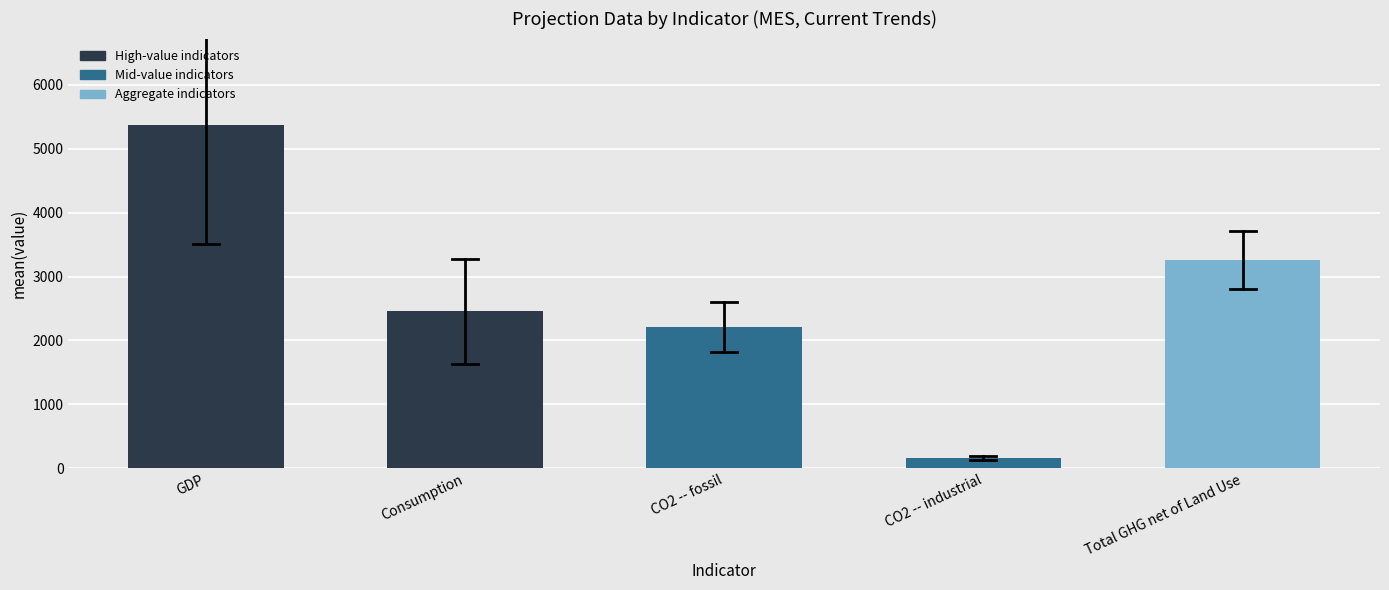

Reading left to right, what are all the values shown in this chart?

5379.8	2454.6	2212.4	155.2	3258.5